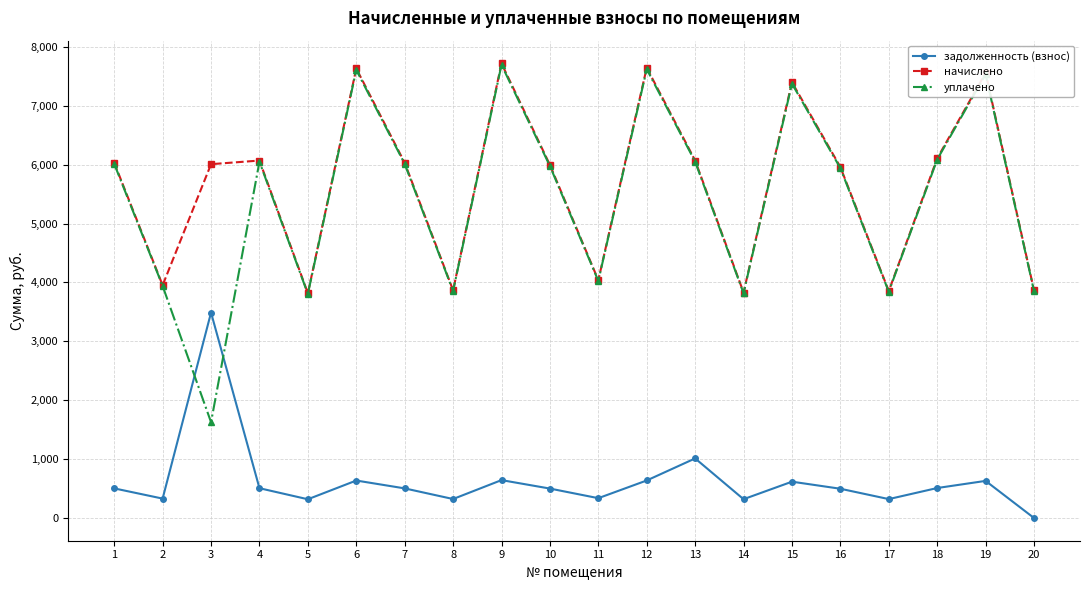

True or false: начислено and задолженность (взнос) intersect in this chart.

False